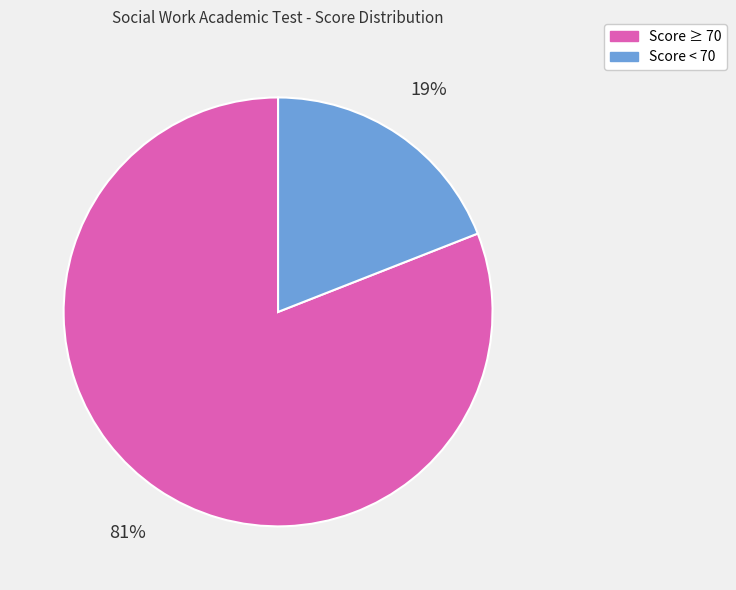

Does any single category account for the majority?

Yes